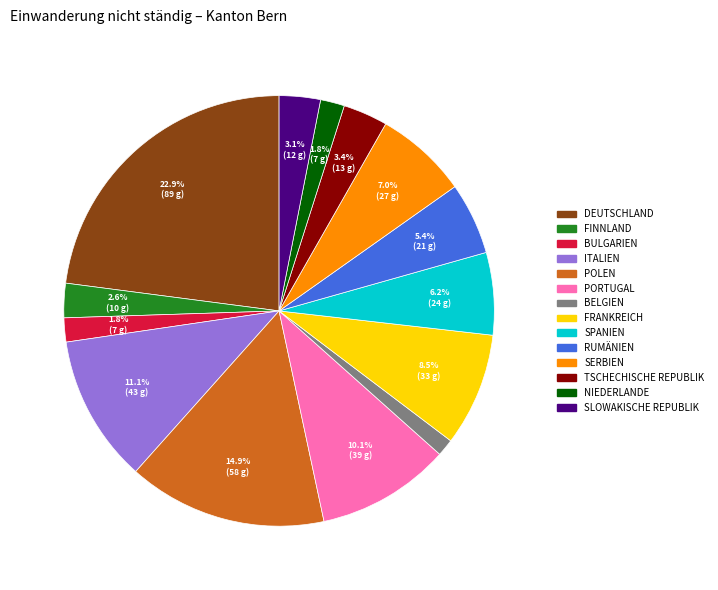

Does any single category account for the majority?

No